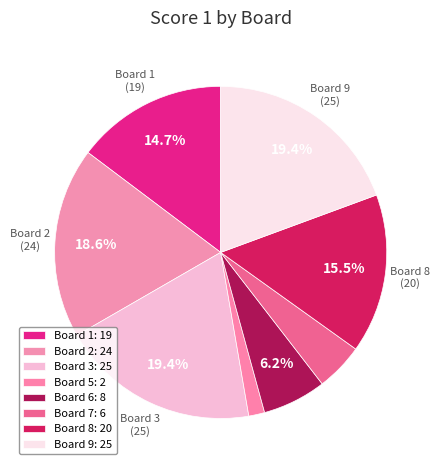

Is there any slice that represents more than half of the pie?

No